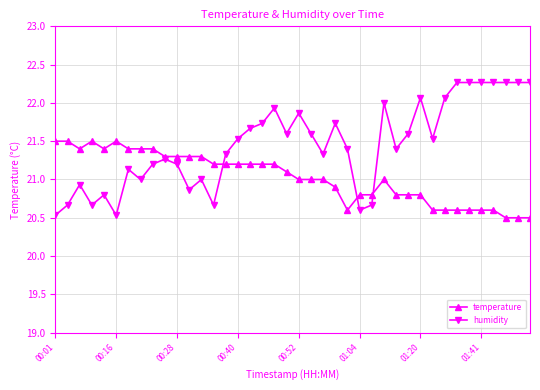

Which series has the largest range (max minus min)?

humidity